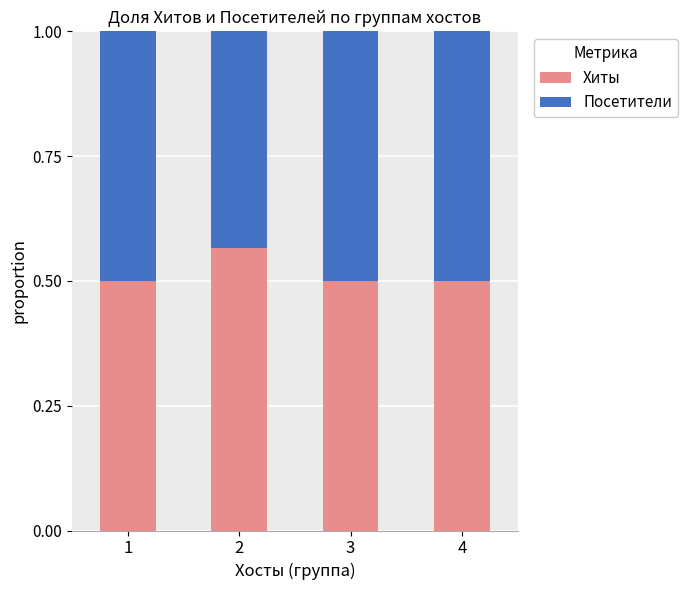

How many Хиты values are between 0 and 1?

4